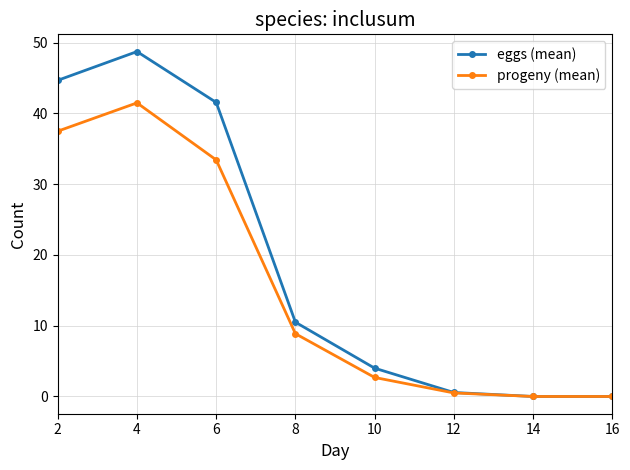

At which category does eggs (mean) reach its first local peak?

4